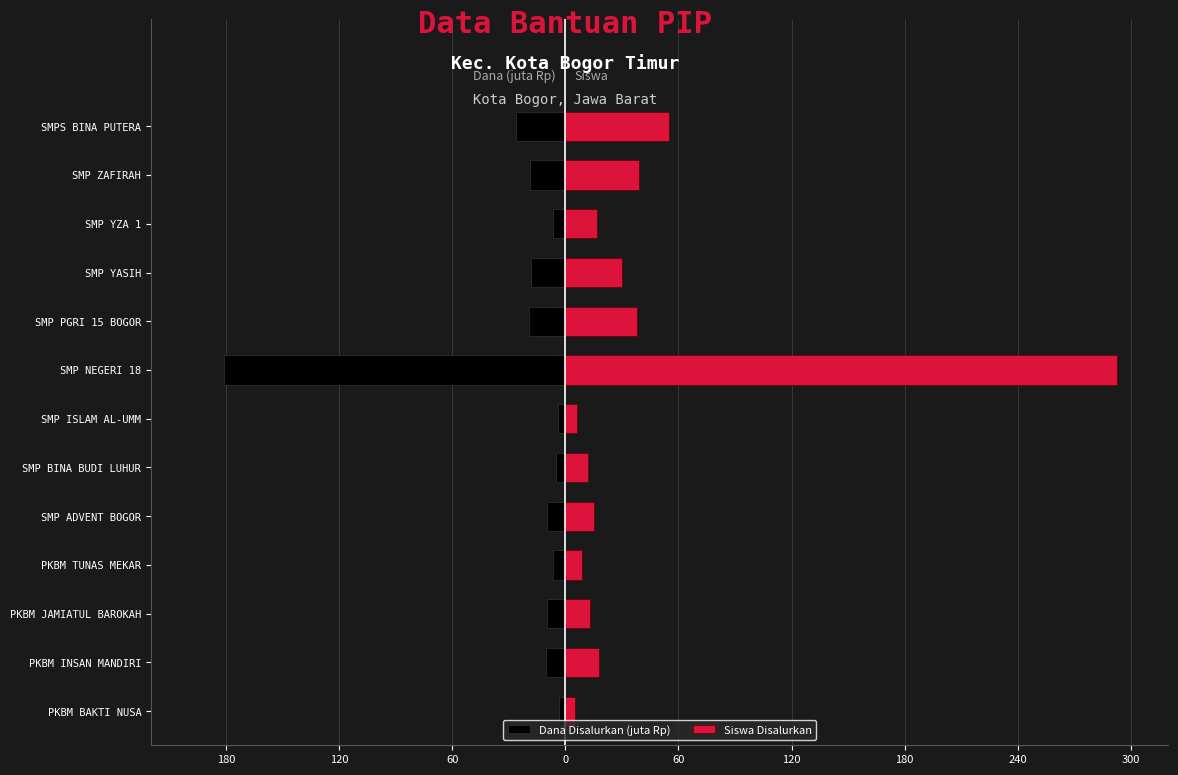

How many bars are there in each group?

2